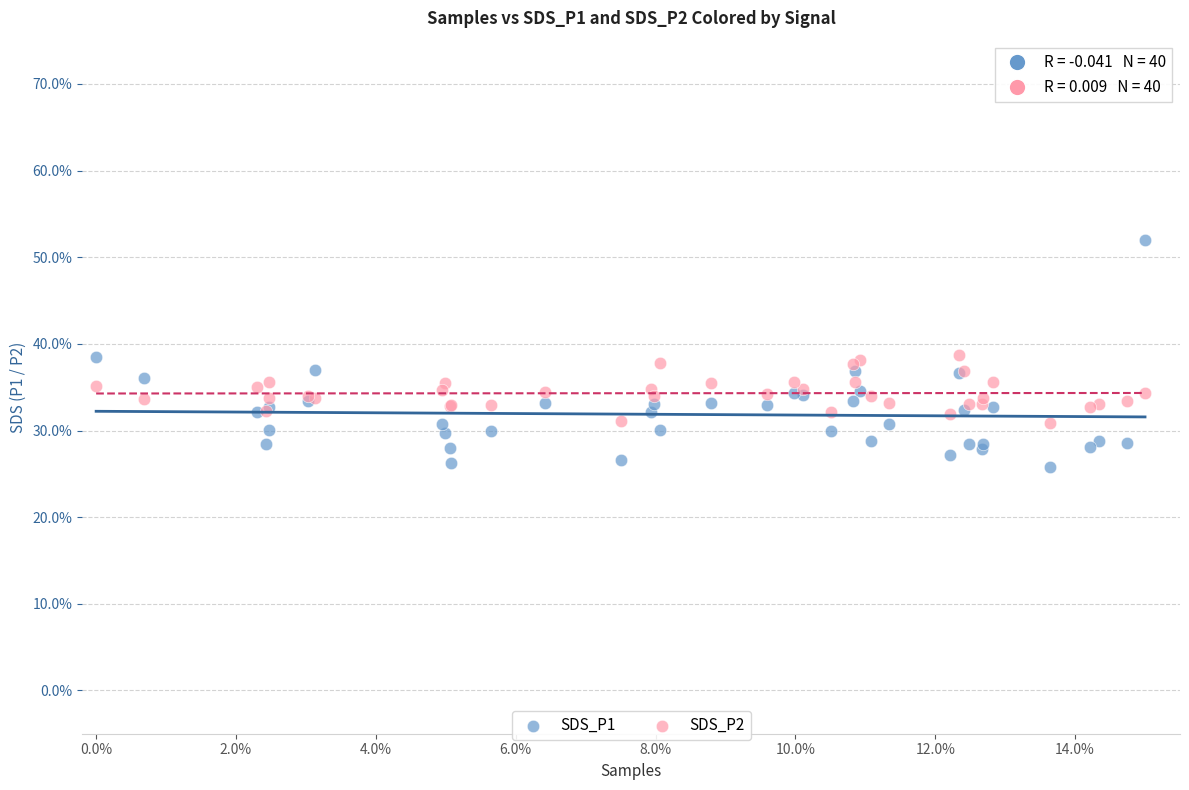

What are all the series names shown in the legend?

SDS_P1, SDS_P2